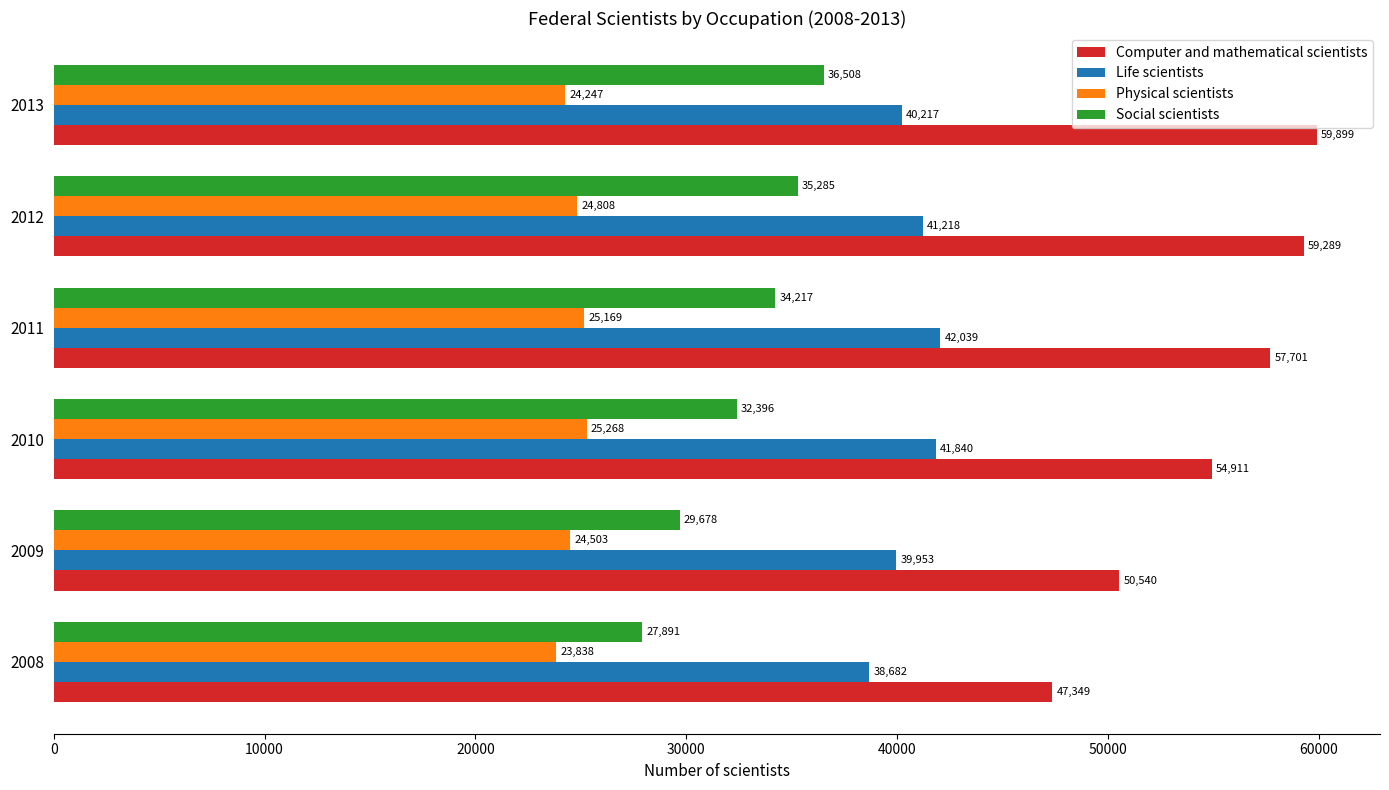

At how many categories does at least one series exceed 46309?

6